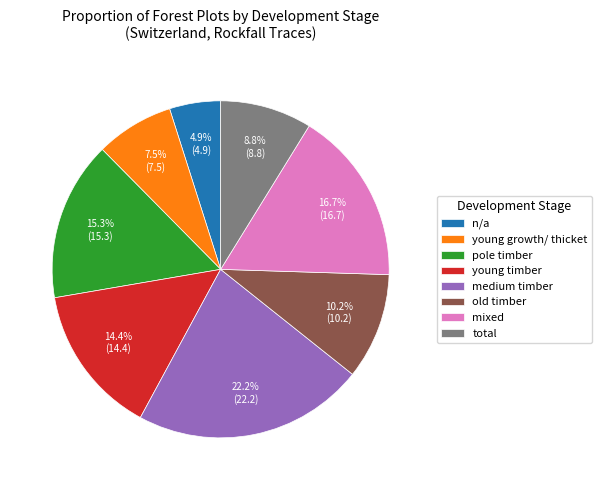

Does any single category account for the majority?

No